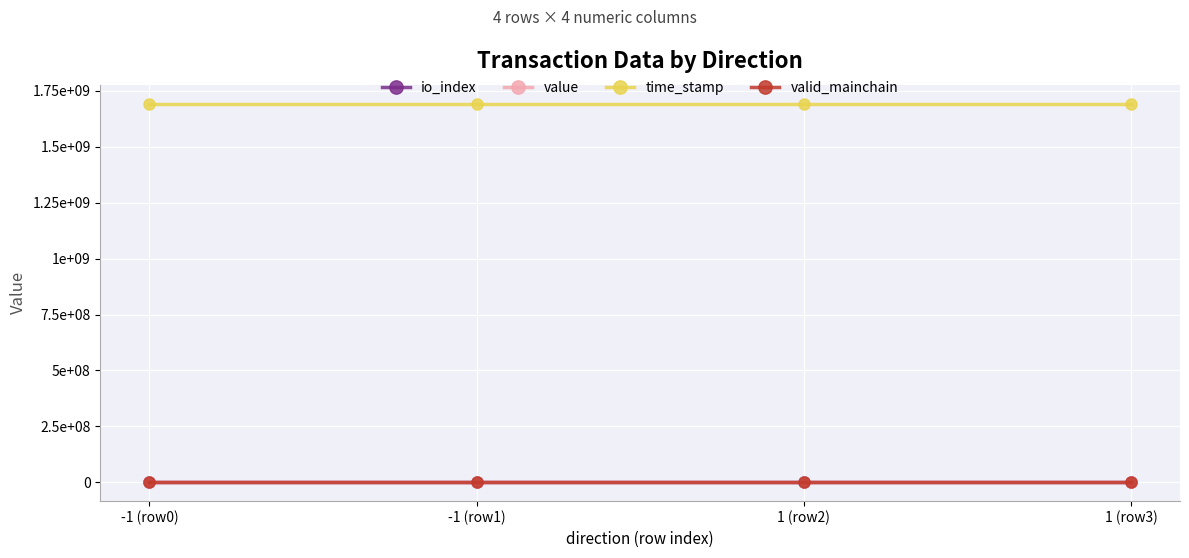

Which series changed the most between -1 (row0) and 1 (row3)?

time_stamp